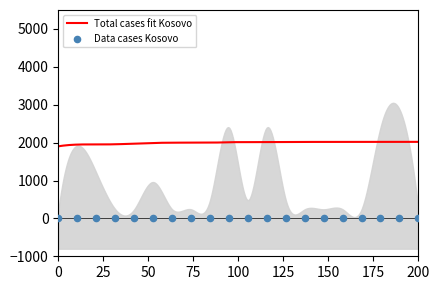

Which series reaches the maximum Y coordinate?

Total cases fit